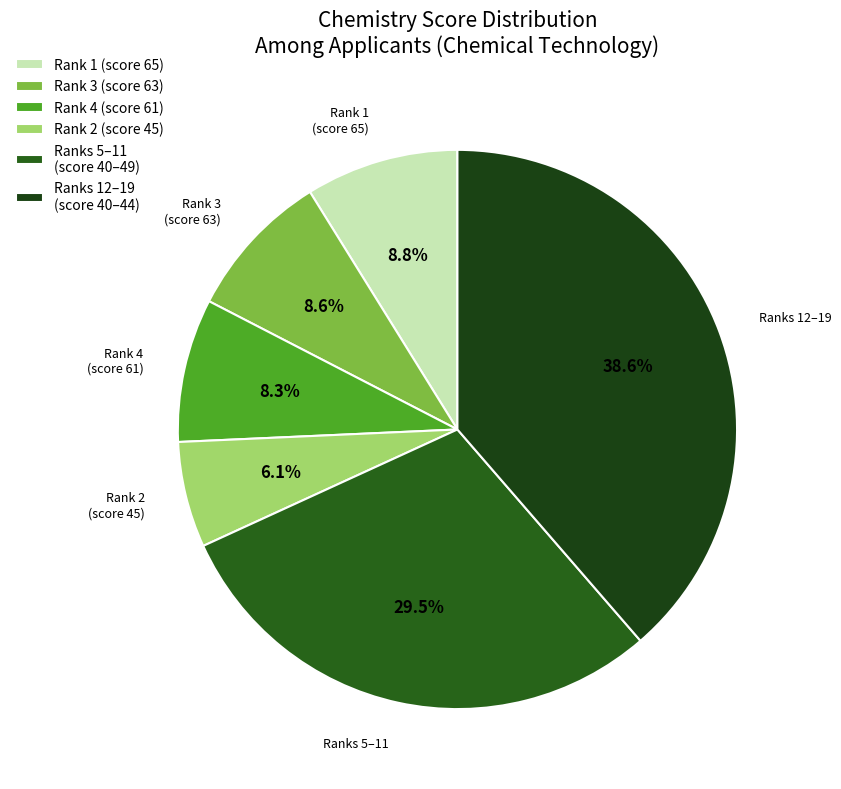

How many segments does this pie chart have?

6